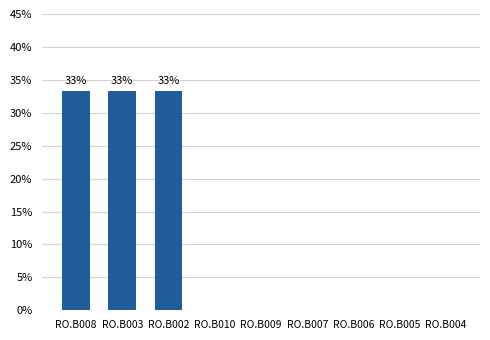

What is the sum of the values at RO.B006 and RO.B002?

33.3